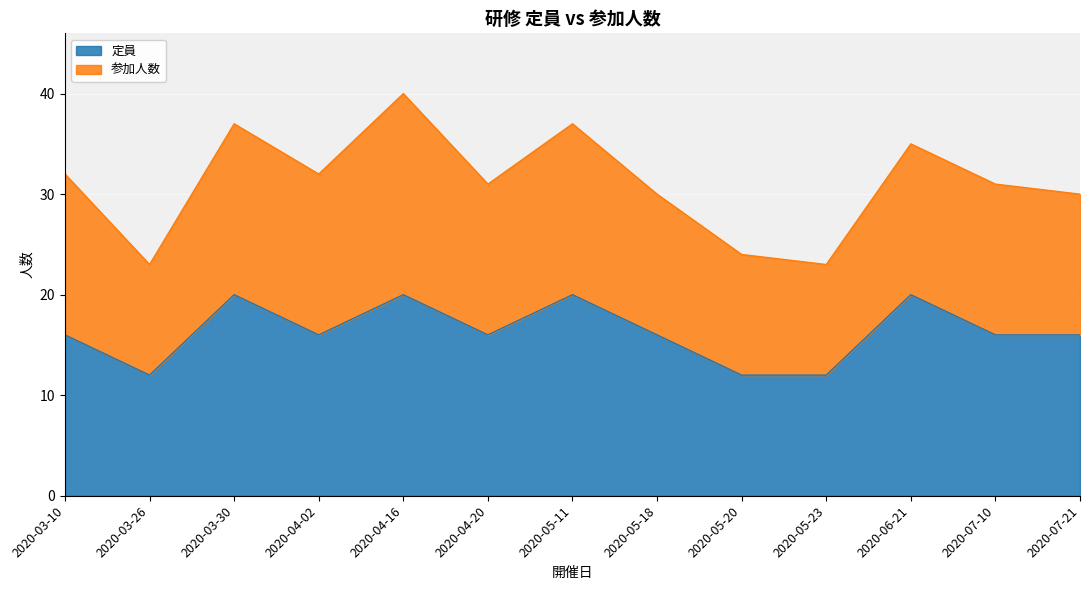

What is the label of the 9th point from the right?

2020-04-16